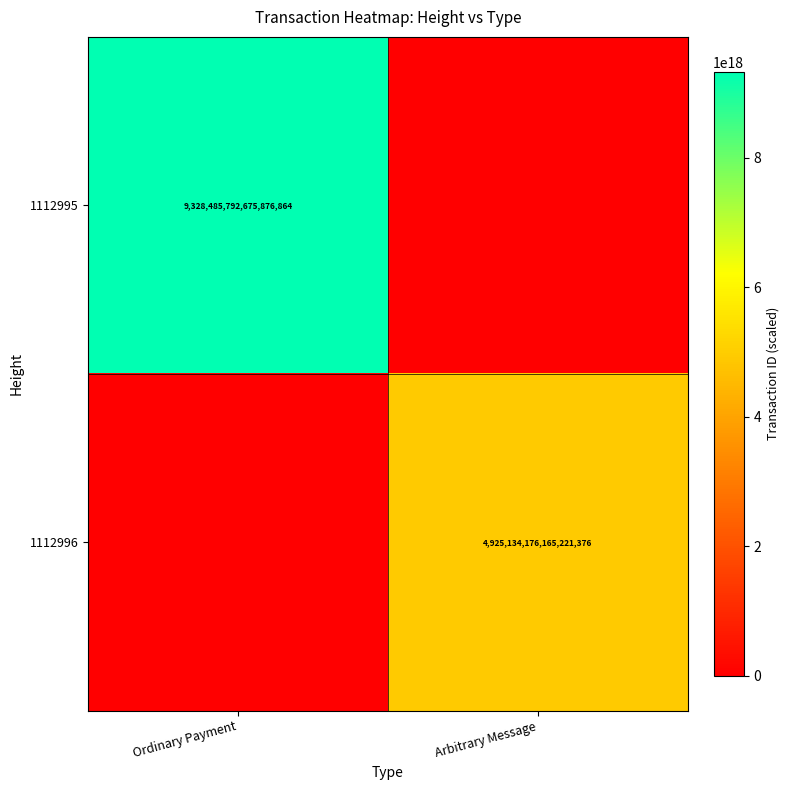

What is the total value across all series at Arbitrary Message?

4925134176165221376.0